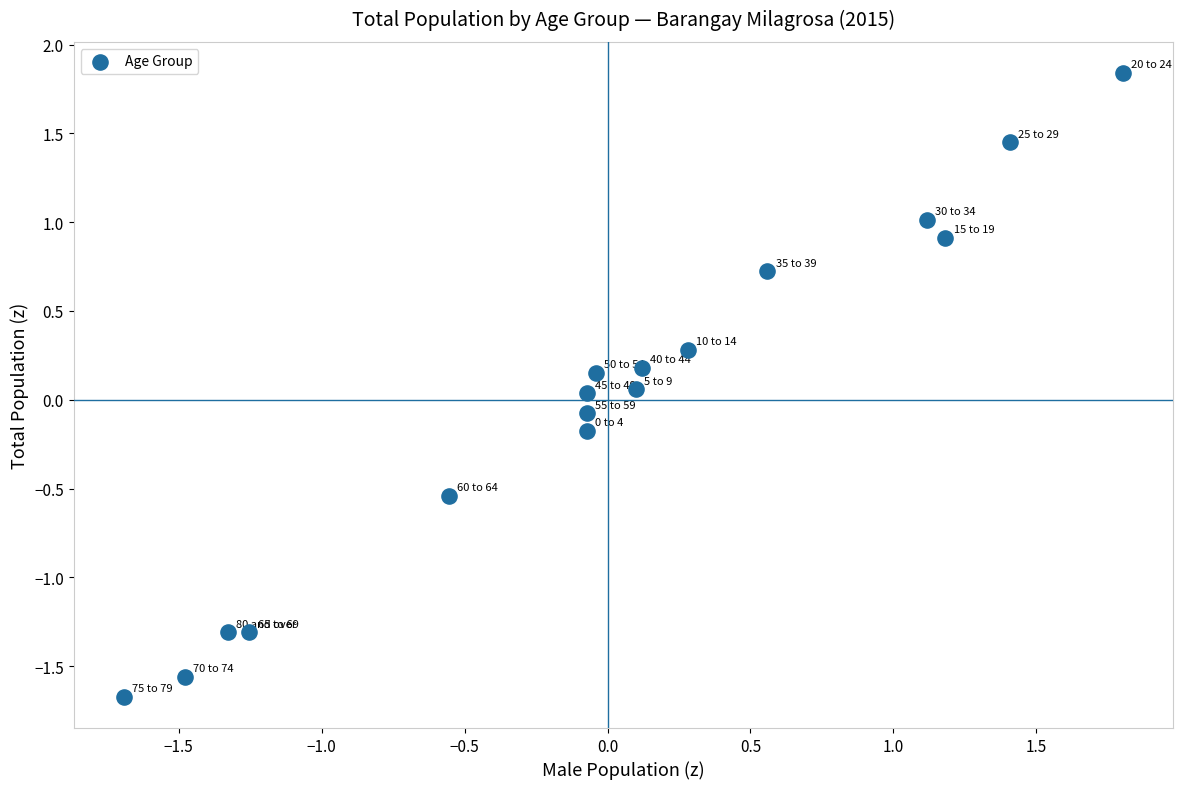

What is the range of Y values (max minus min)?

3.5